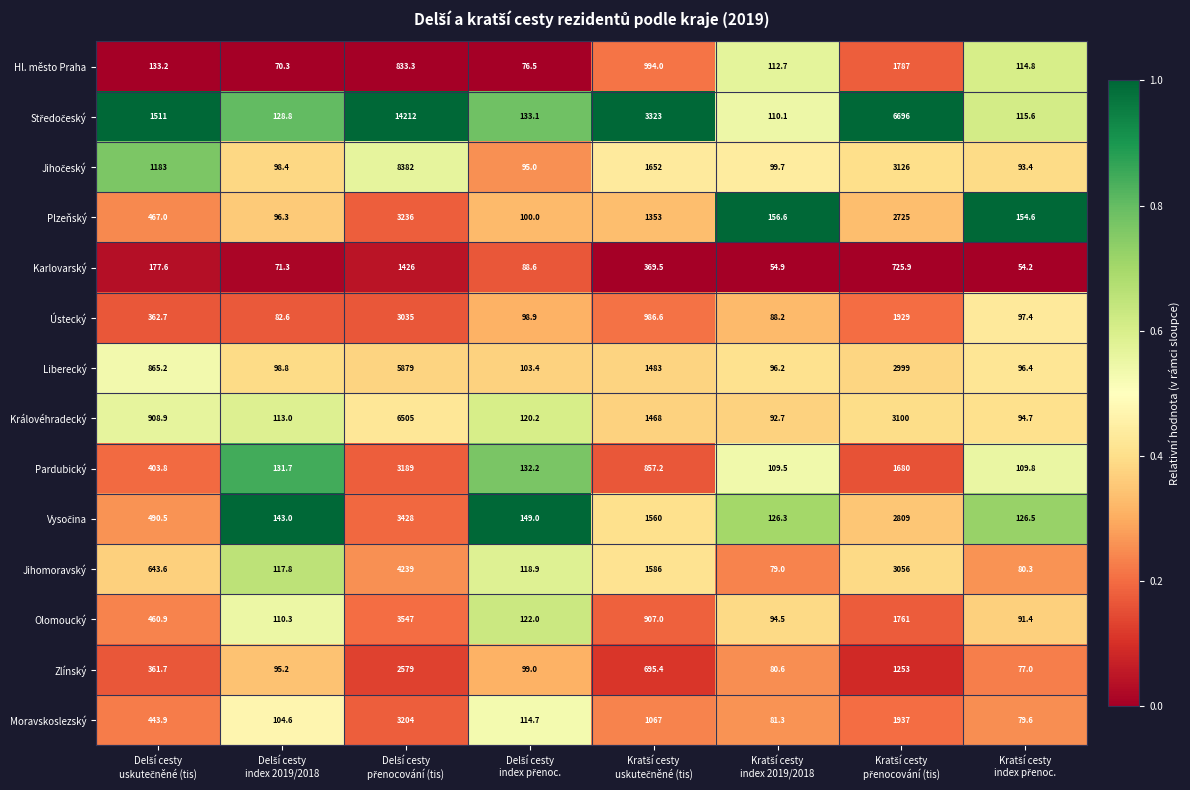

What is the difference between the maximum and second lowest values in the Moravskoslezský series?

3122.7